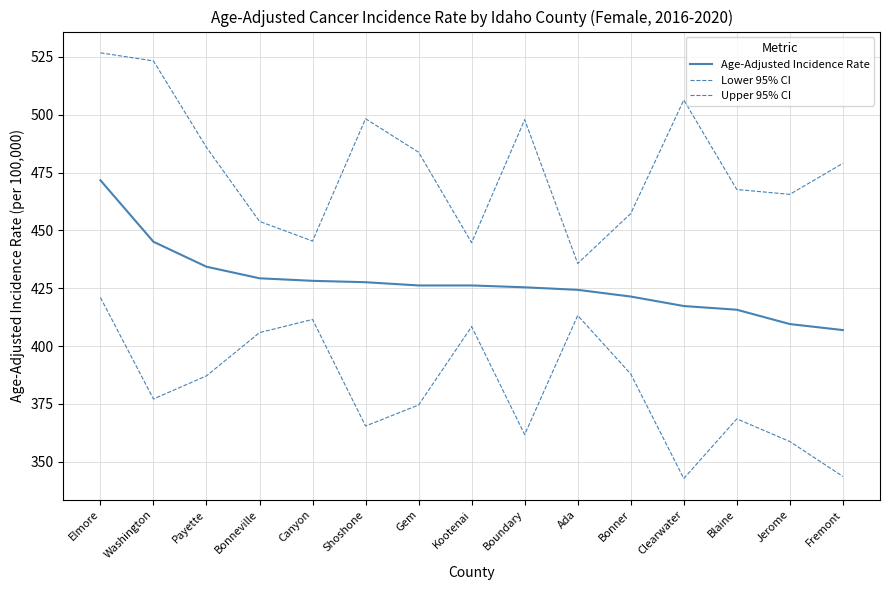

At how many categories does at least one series exceed 439?

14